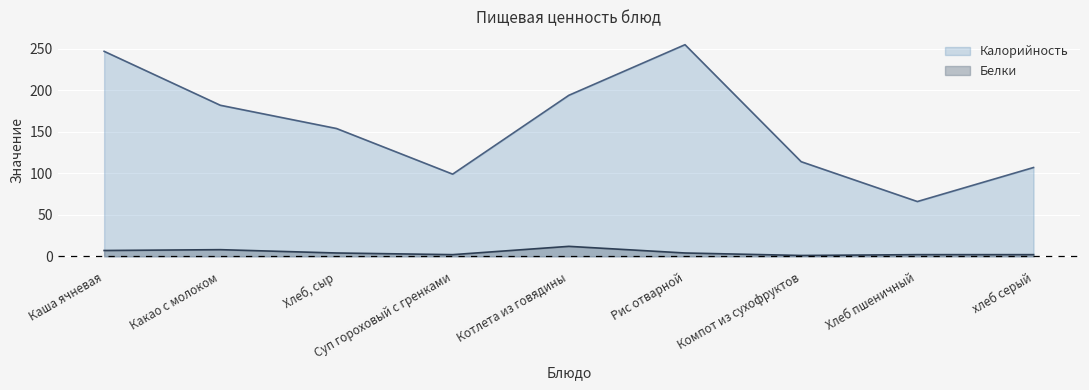

How many values in the Белки series are below 4?

4